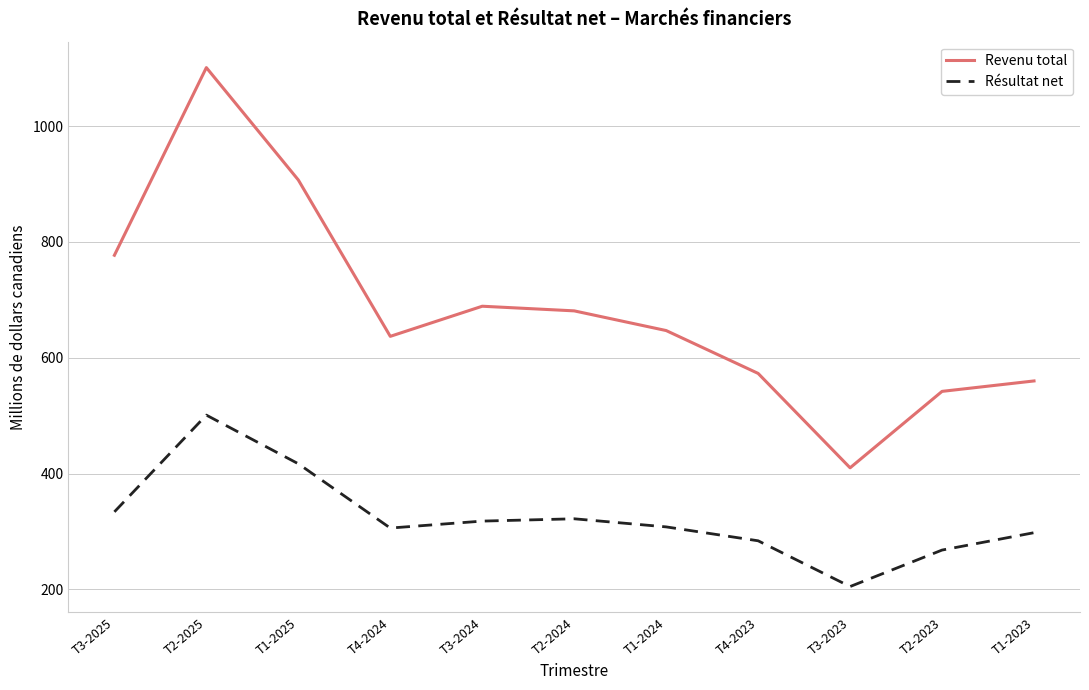

True or false: Revenu total has a value of 290 at T4-2024.

False